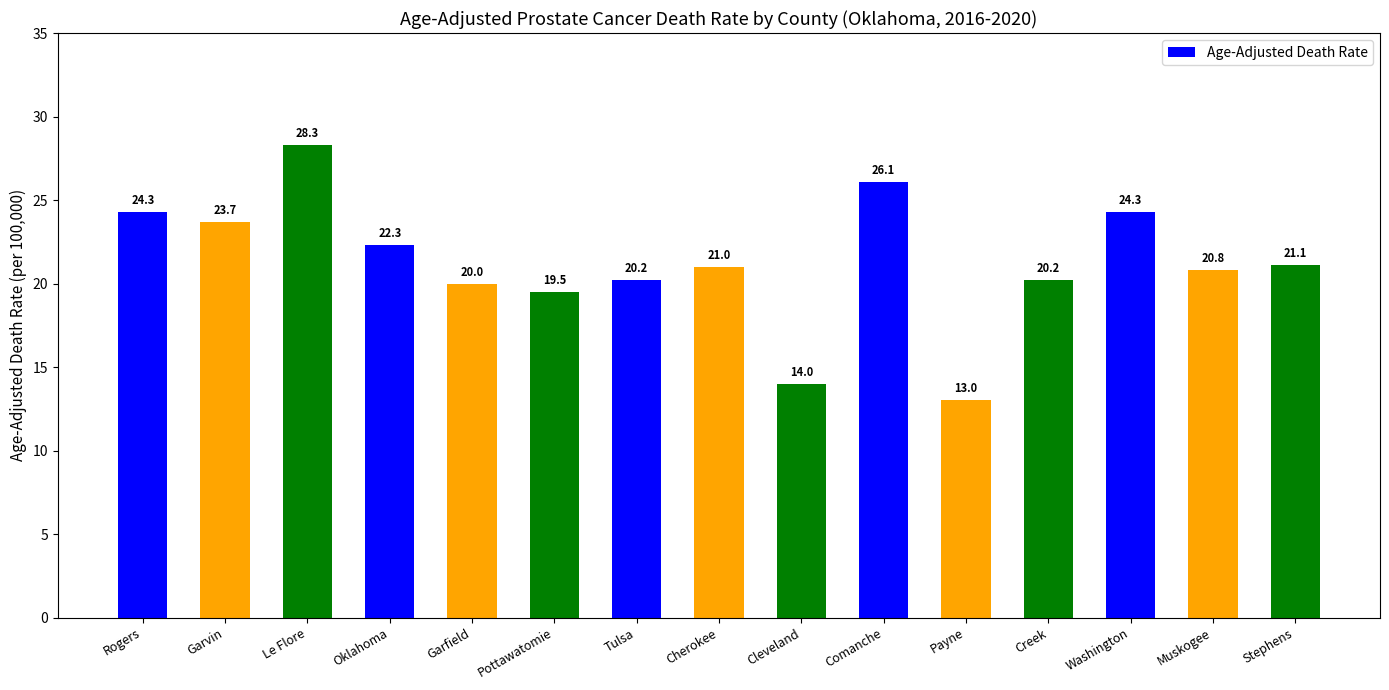

What is the value of the 8th bar from the left?

21.0